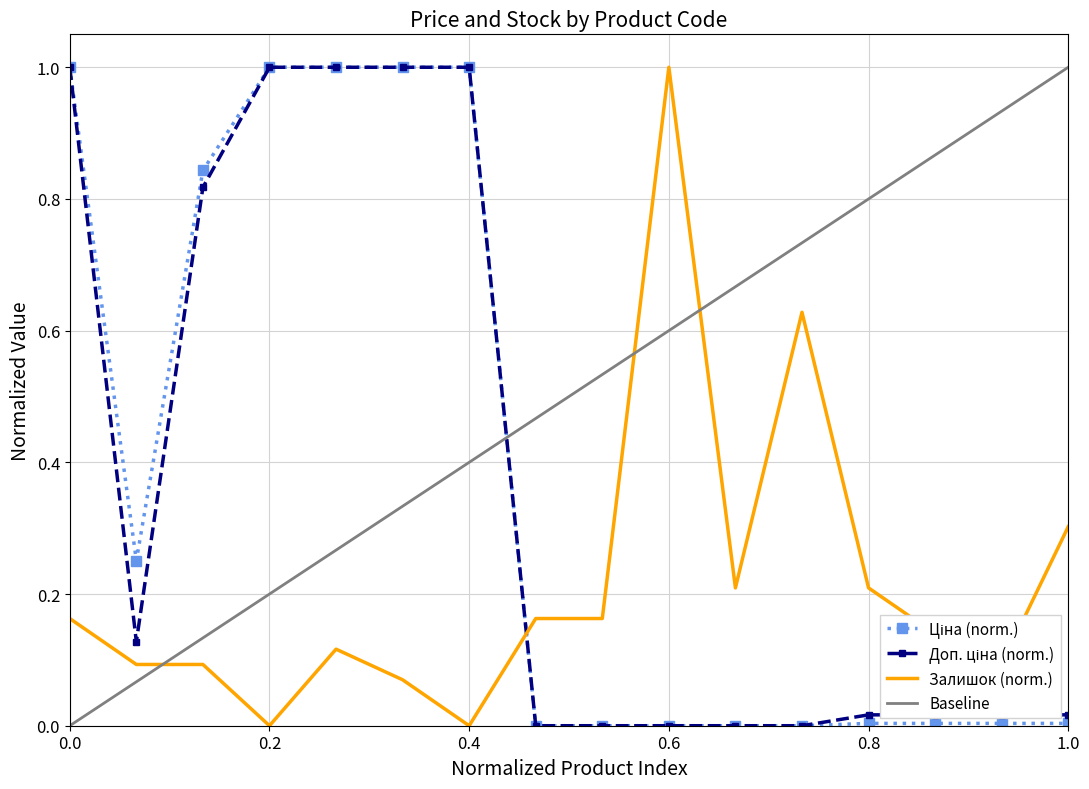

Is it true that Ціна equals 0.4 at 10832185?

False